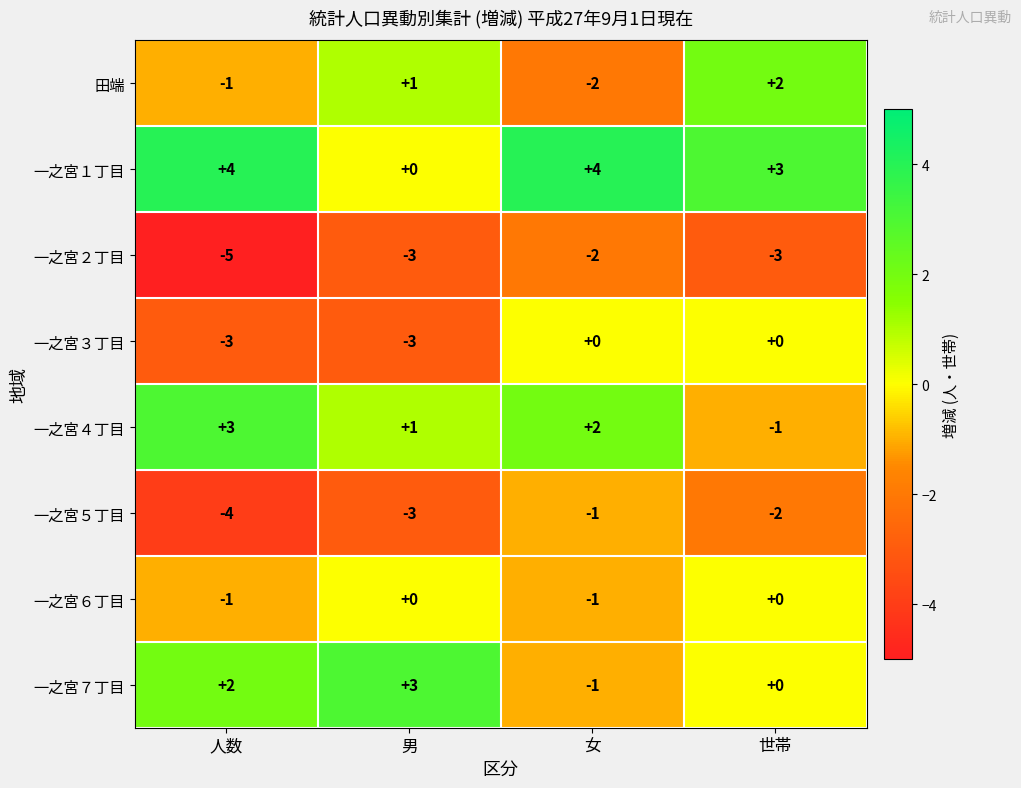

Where does the 一之宮４丁目 series first go above 2?

人数